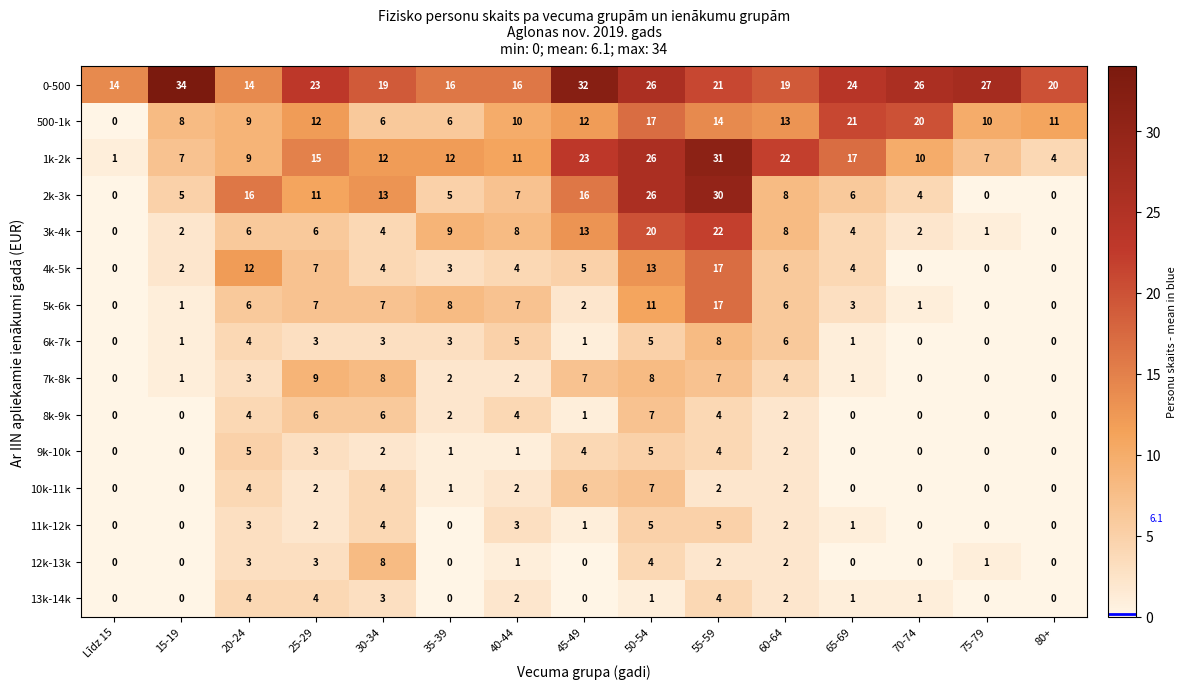

The value of 12k-13k at 45-49 is 3. True or false?

False